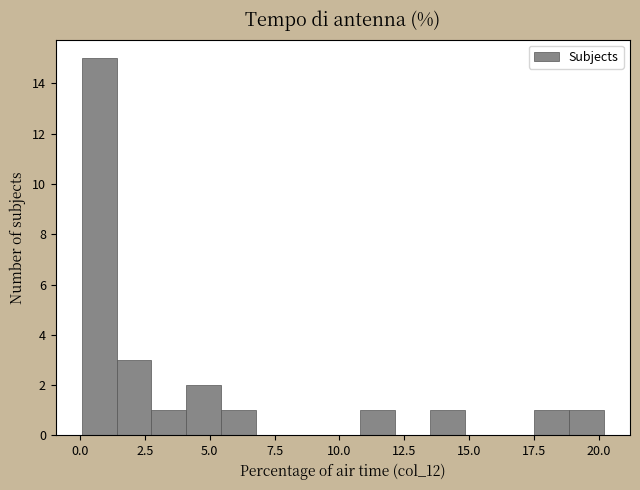

Around what value on the x-axis is the tallest bar? Give the approximate position of its centre, as read against the axis.

0.5